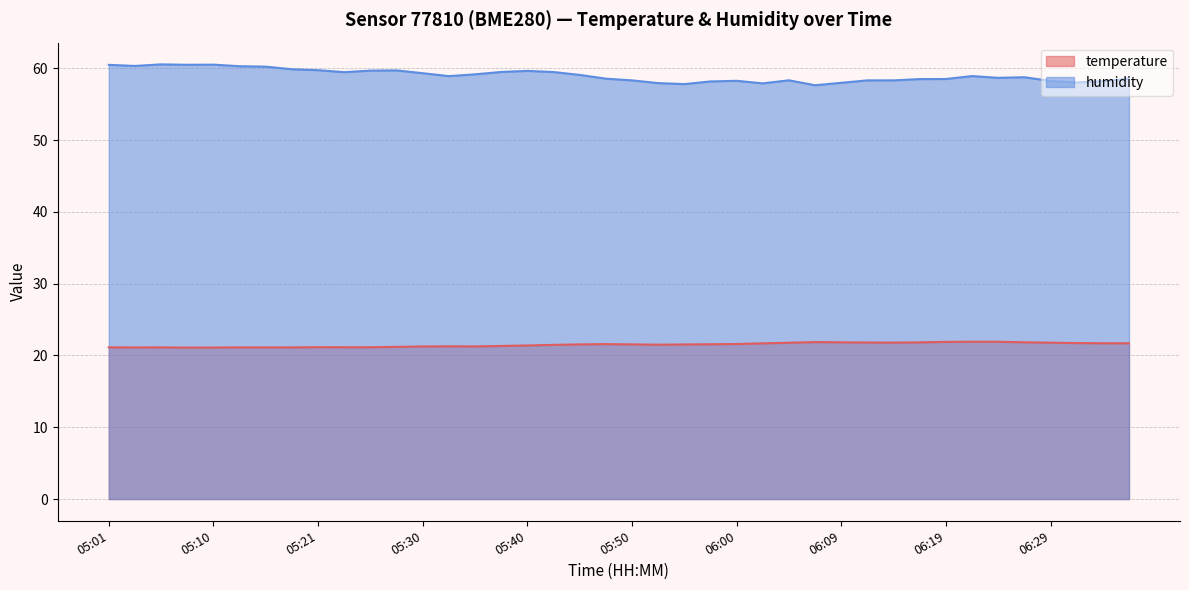

Which series has the largest total across all categories?

humidity